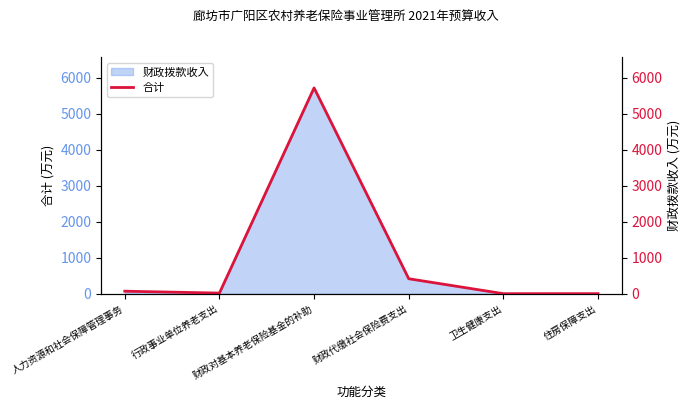

Rank the categories by value from highest to lowest.

财政对基本养老保险基金的补助, 财政代缴社会保险费支出, 人力资源和社会保障管理事务, 行政事业单位养老支出, 住房保障支出, 卫生健康支出